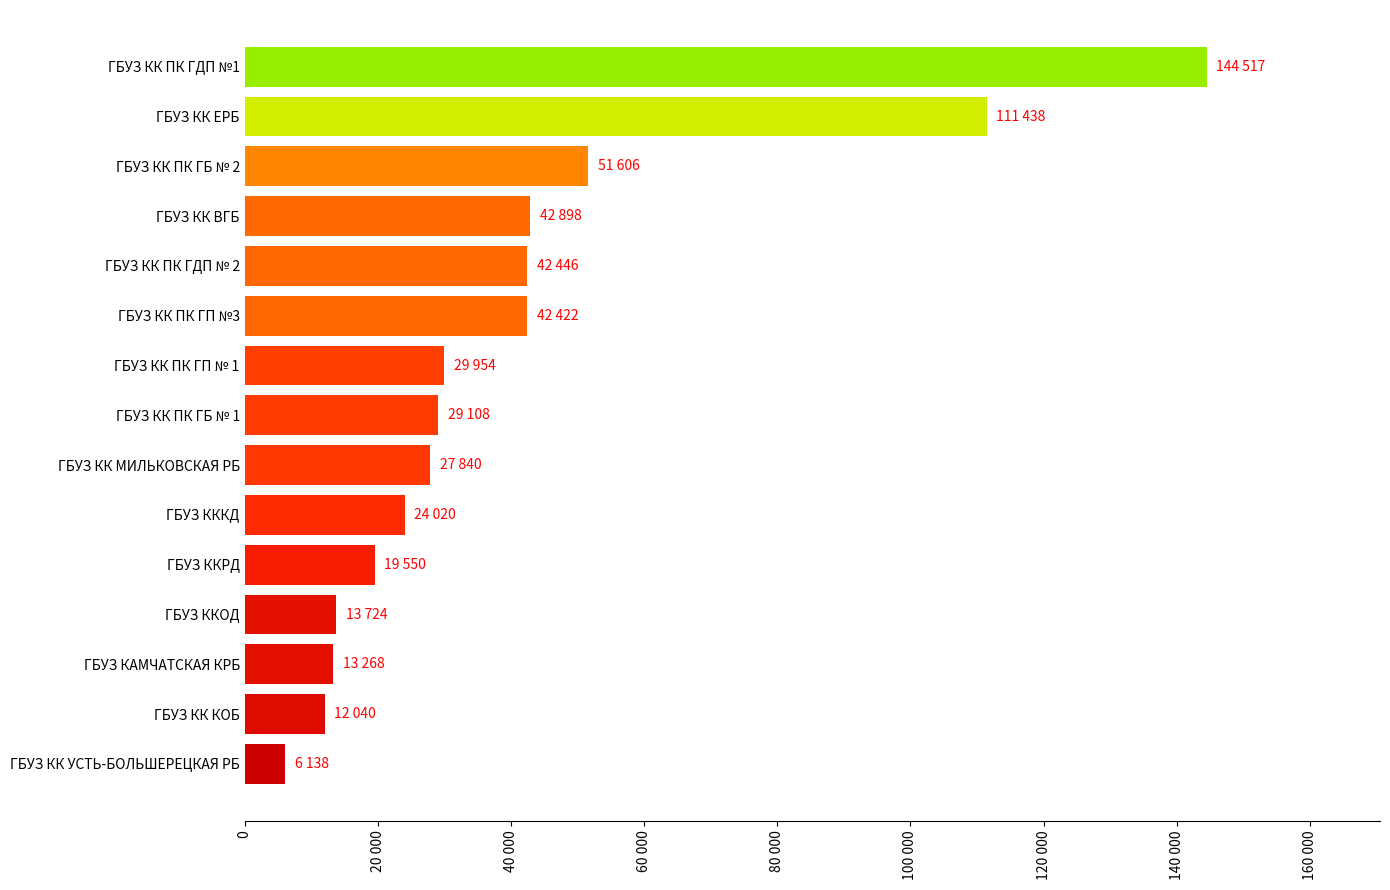

At which category does the chart reach its peak across all series?

ГБУЗ КК ПК ГДП №1